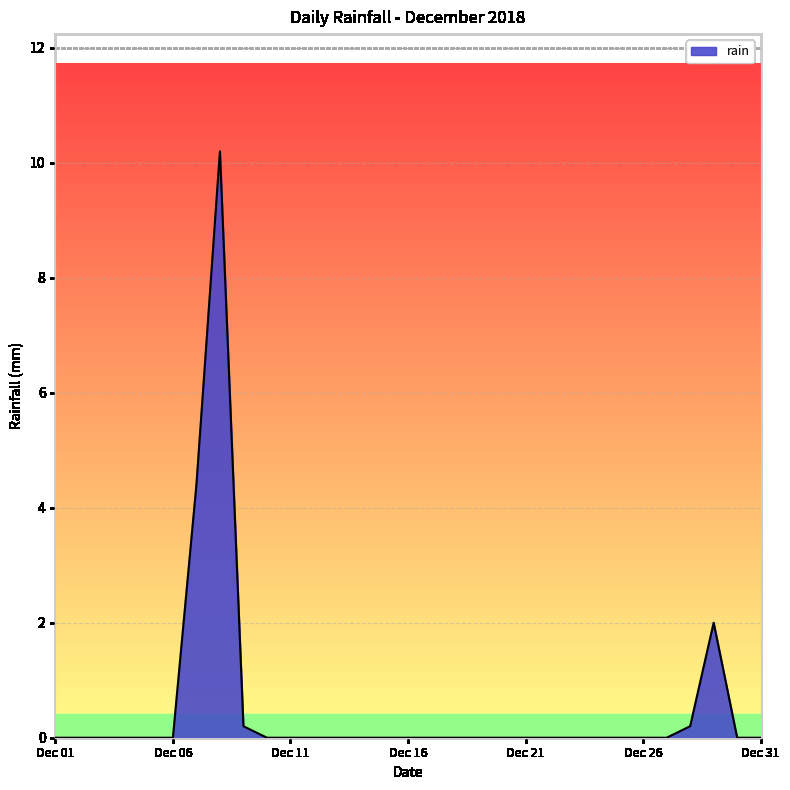

What is the greatest value displayed?

10.2